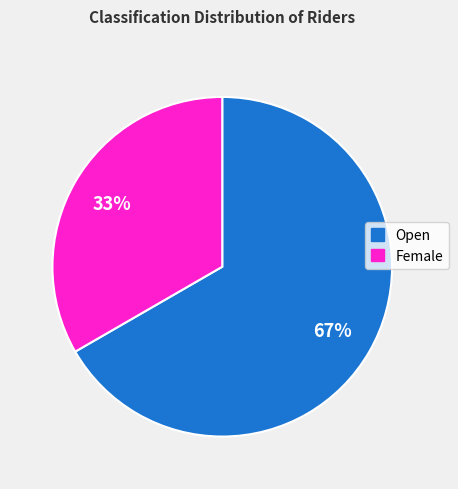

To the nearest percent, what portion does Female represent?

33%